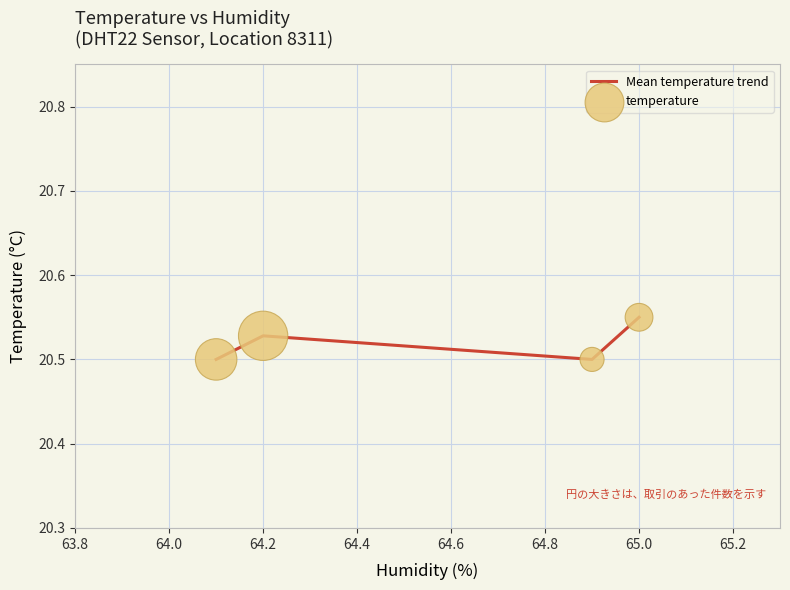

True or false: the data has more than 2 interior local peaks.

False